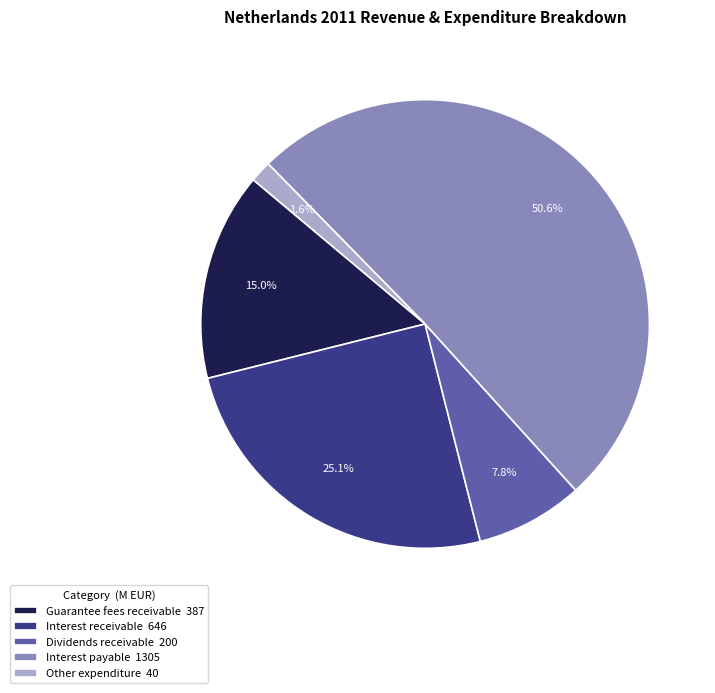

Which category has the smallest portion of the pie?

Other expenditure 40